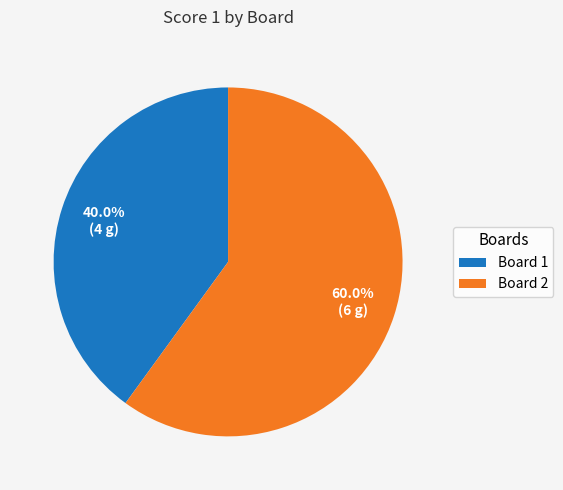

How many segments does this pie chart have?

2